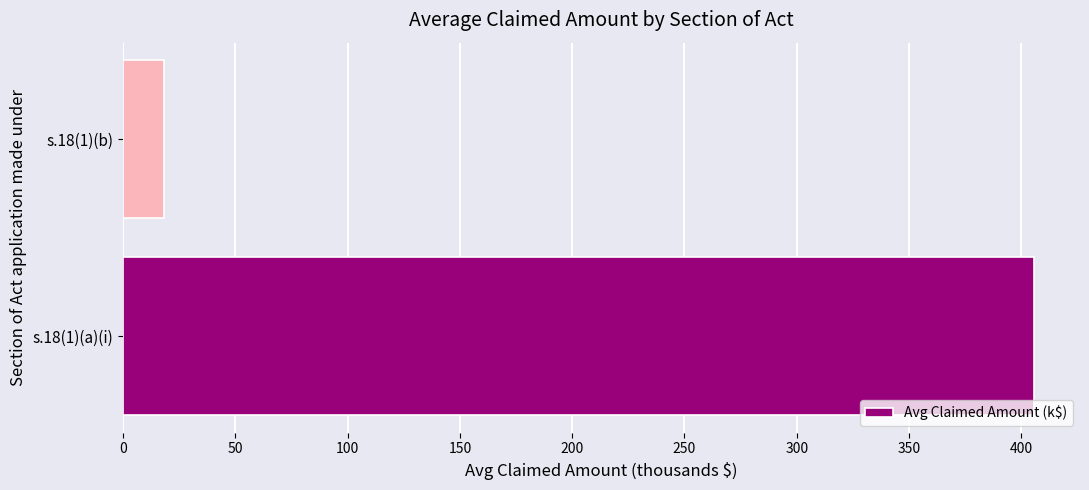

What is the ratio of the value at s.18(1)(a)(i) to the value at s.18(1)(b)?

22.2